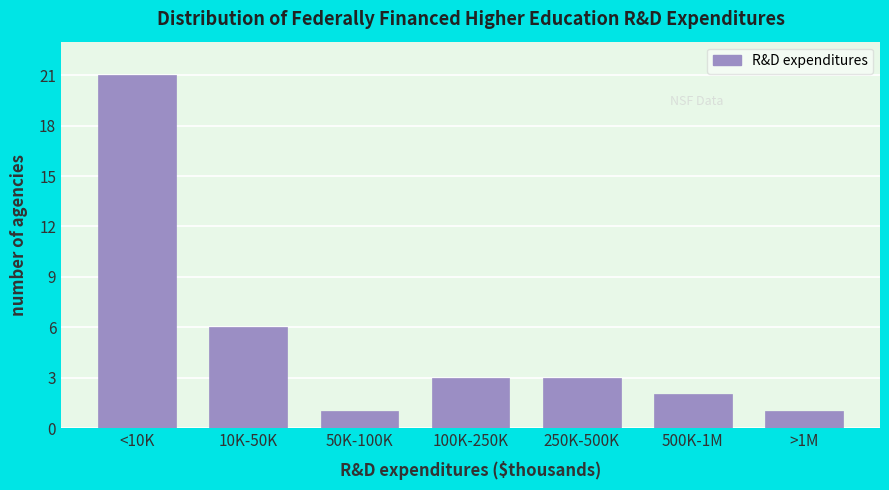

Reading left to right, extract all data points from this chart.

21	6	1	3	3	2	1